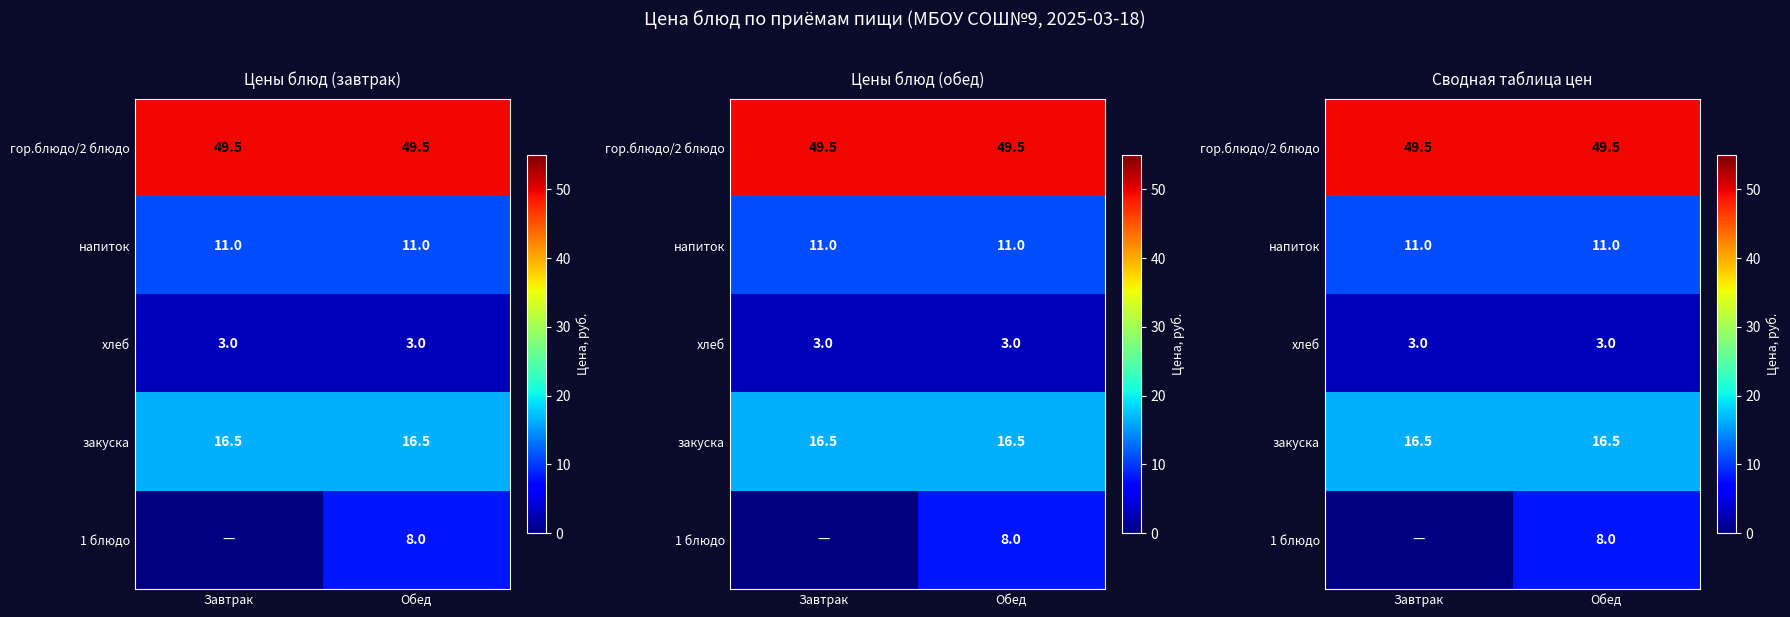

The value of закуска at Обед is 16.5. True or false?

True